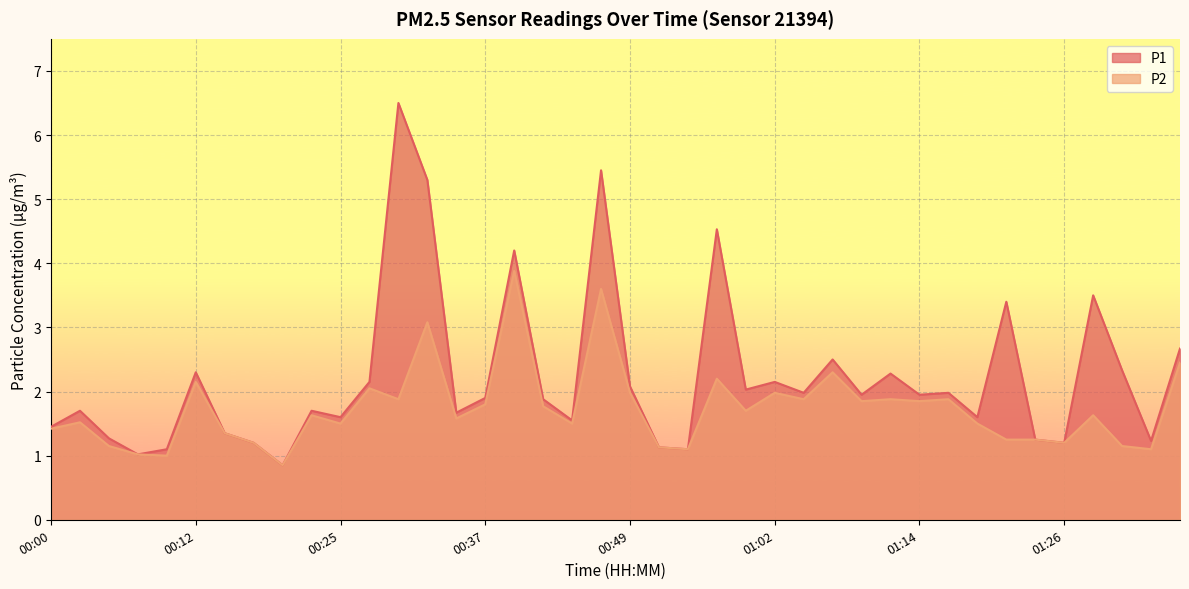

How many data points in P1 are less than 1?

1